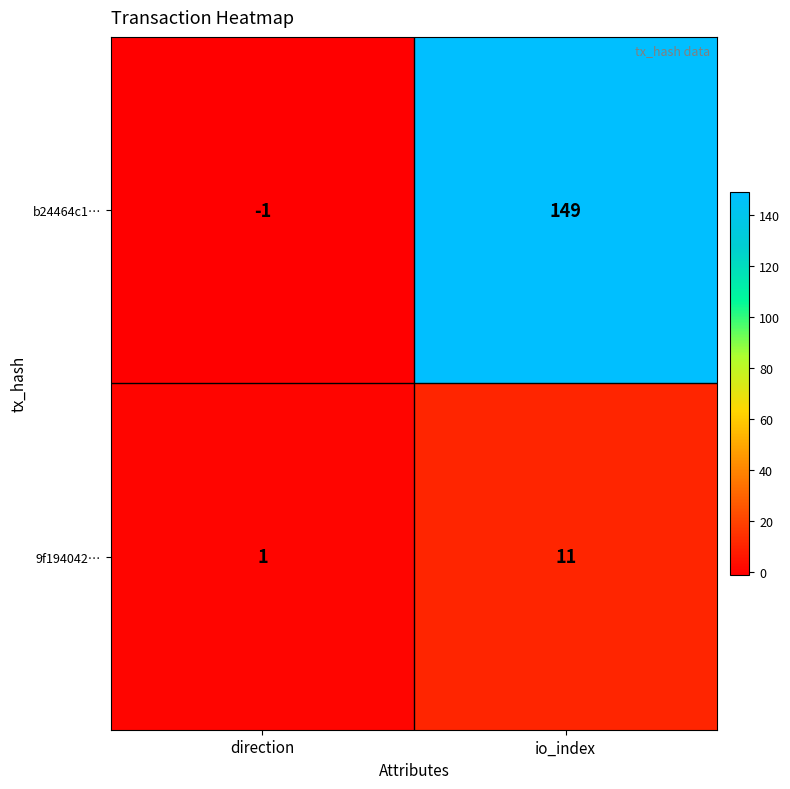

What is the spread (max minus min) of values at io_index?

138